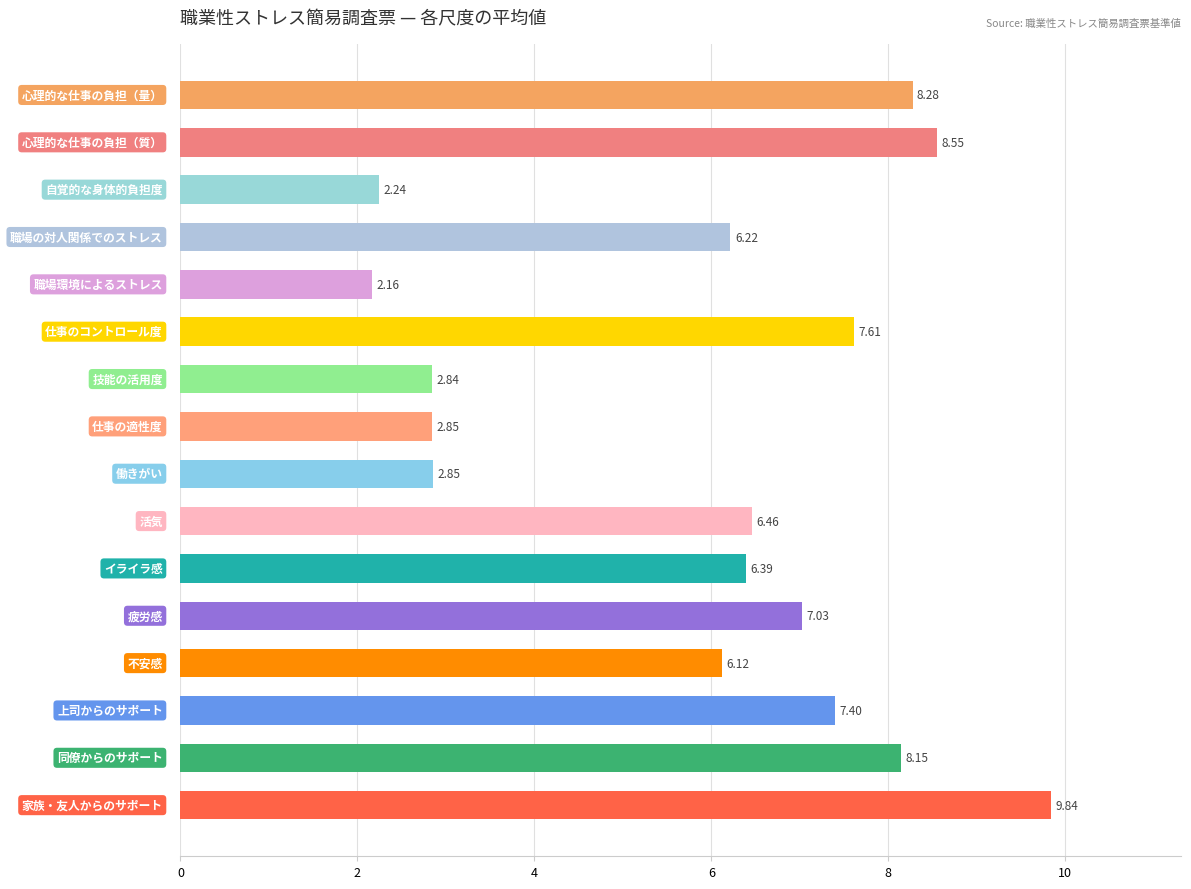

What is the average value?

5.9